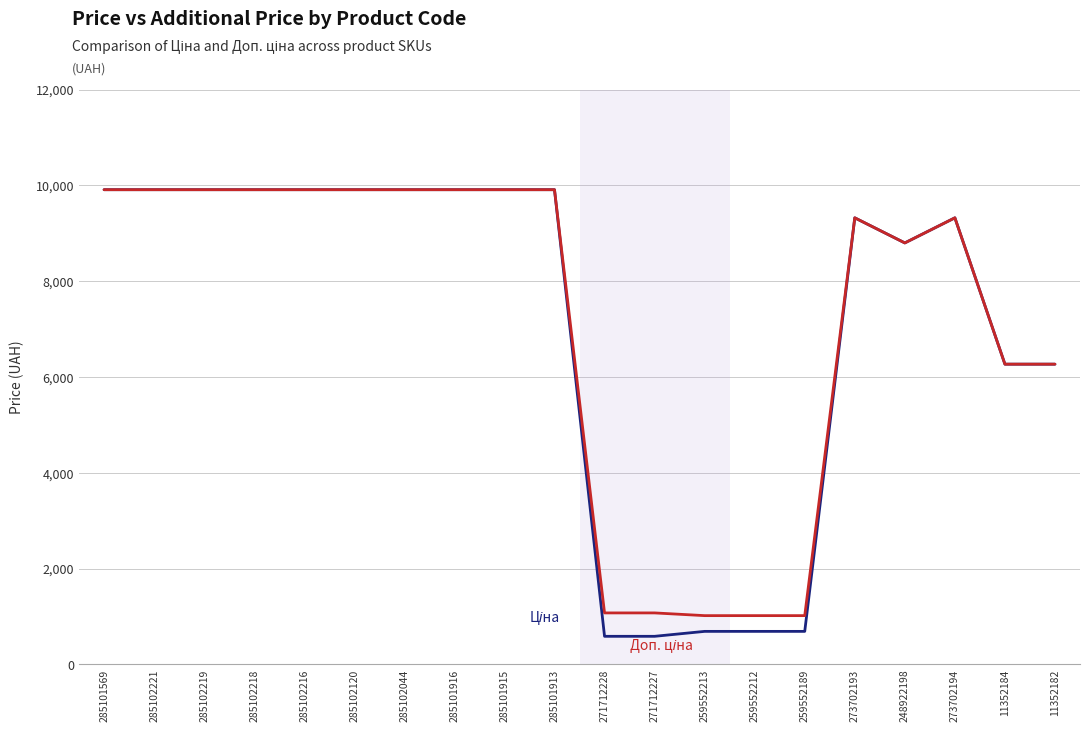

How many lines are shown in the chart?

2